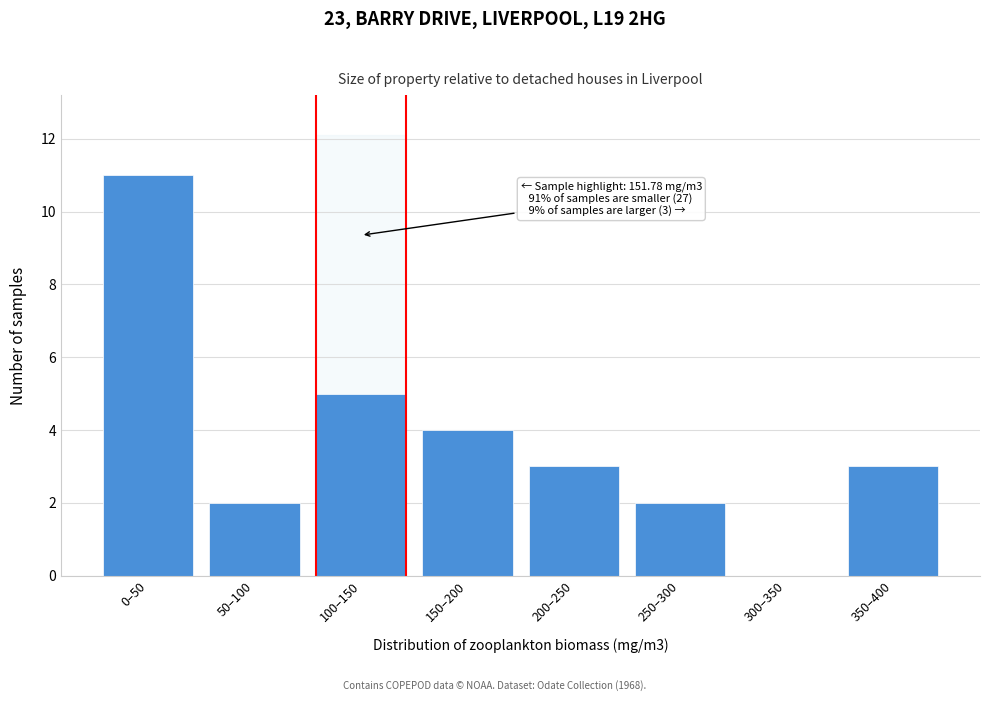

Reading left to right, extract all data points from this chart.

0–50=11	50–100=2	100–150=5	150–200=4	200–250=3	250–300=2	300–350=0	350–400=3